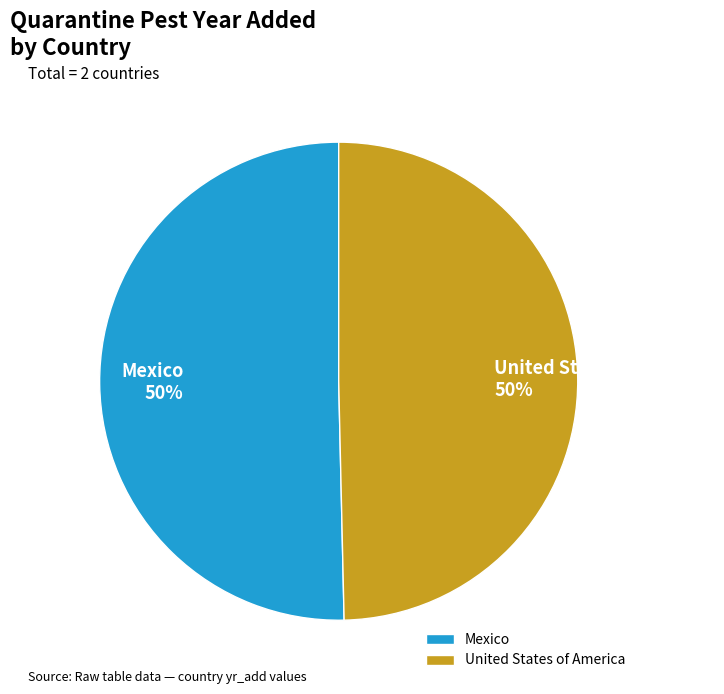

How many segments does this pie chart have?

2